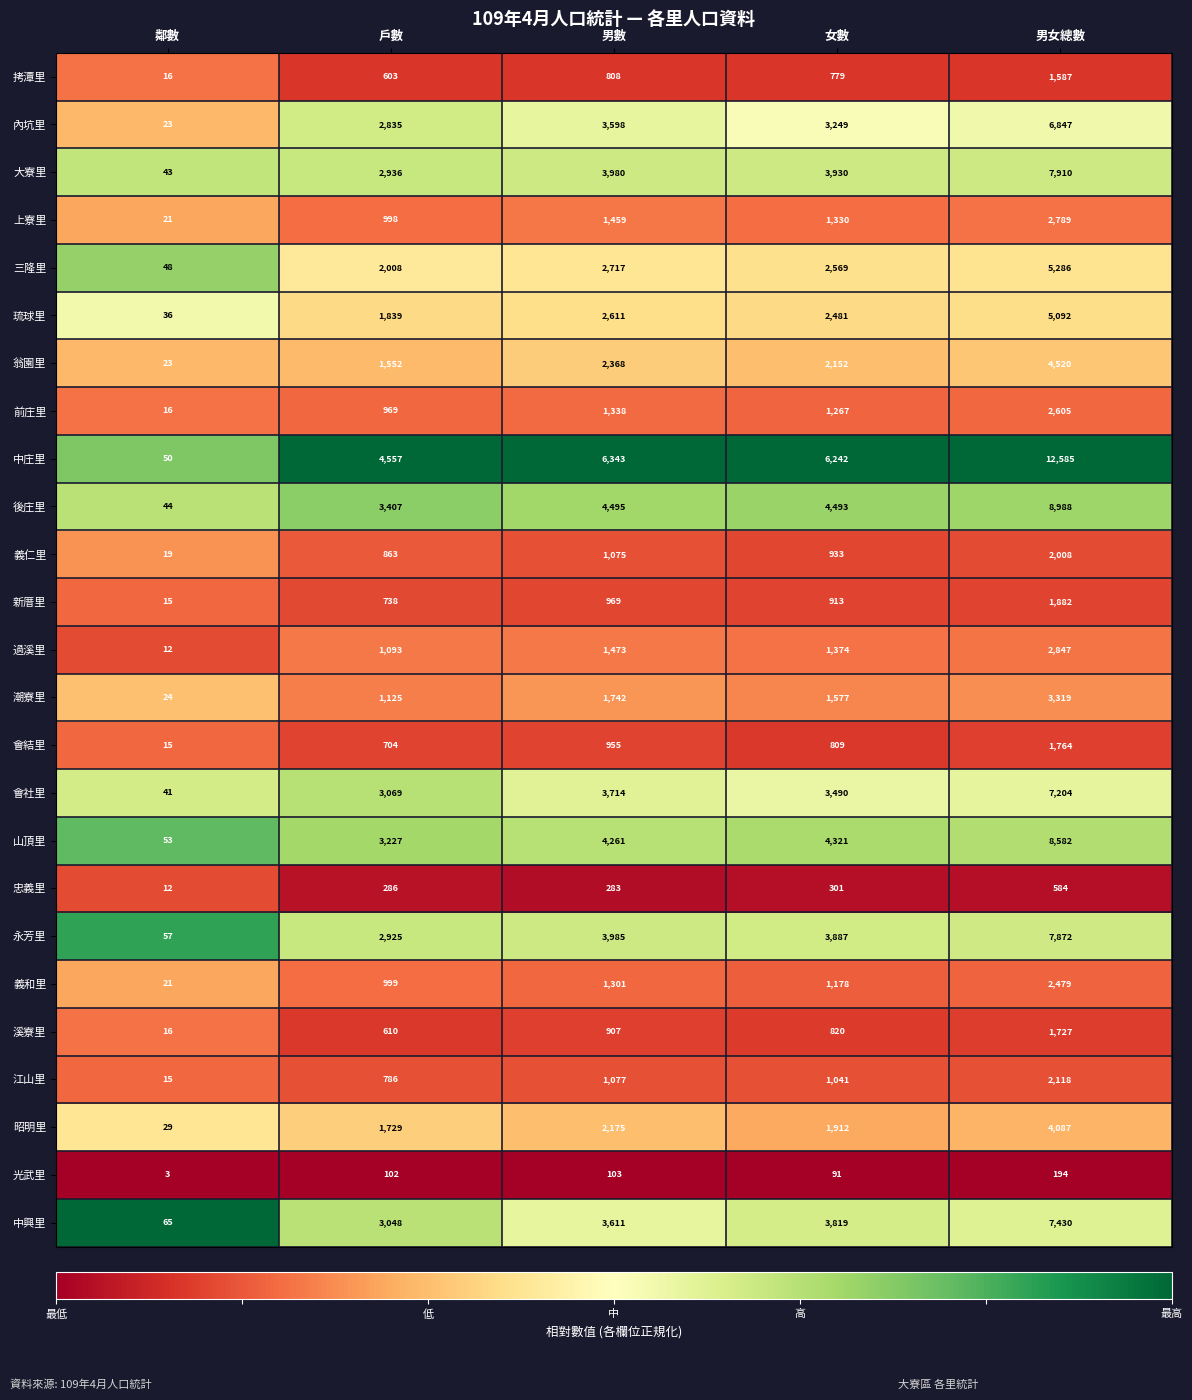

The value of 中興里 at 男數 is 3611. True or false?

True